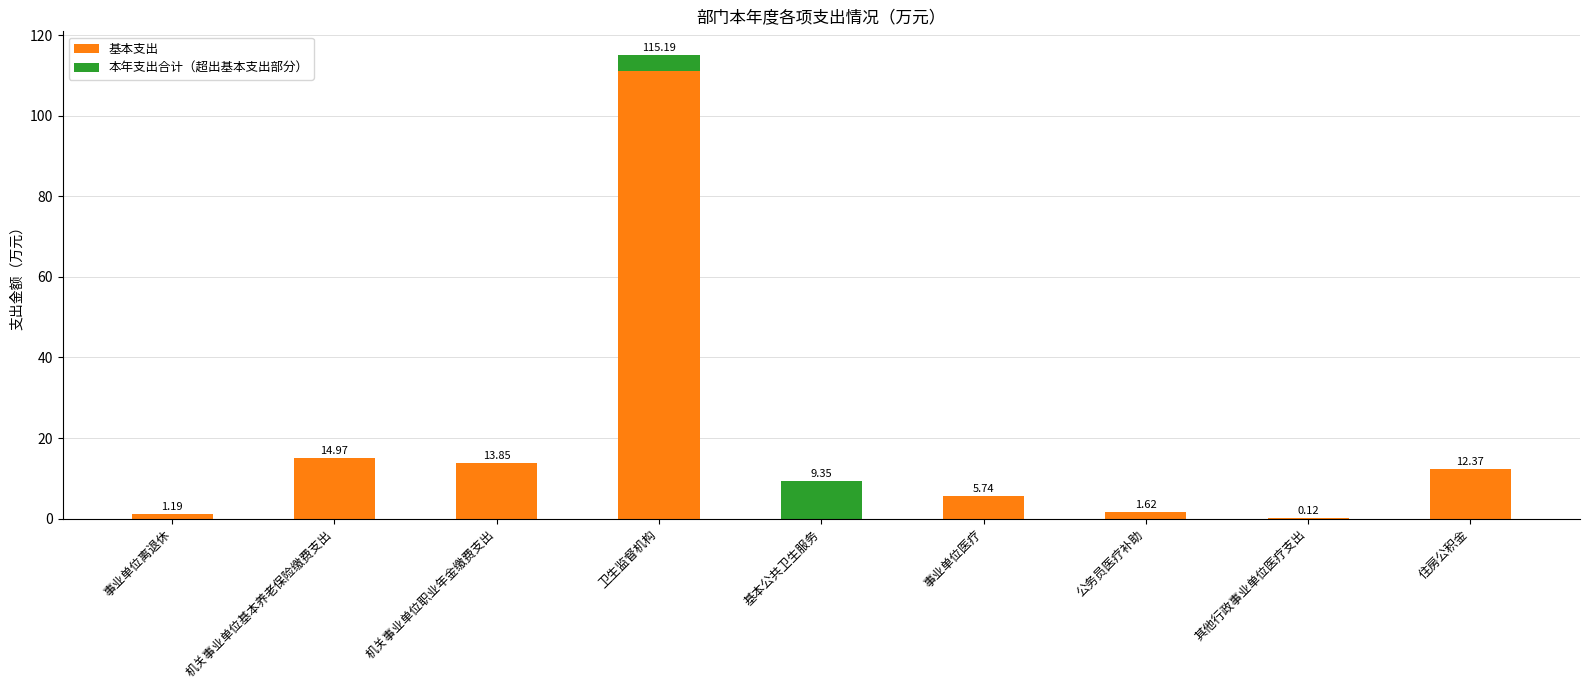

What are all the series names shown in the legend?

基本支出, 本年支出合计（超出基本支出部分）